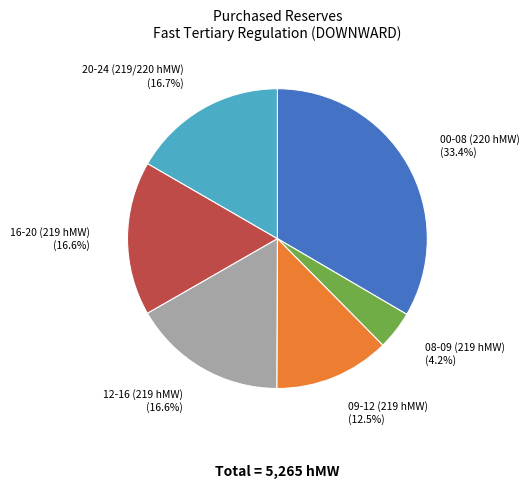

Count the number of slices in the pie.

6